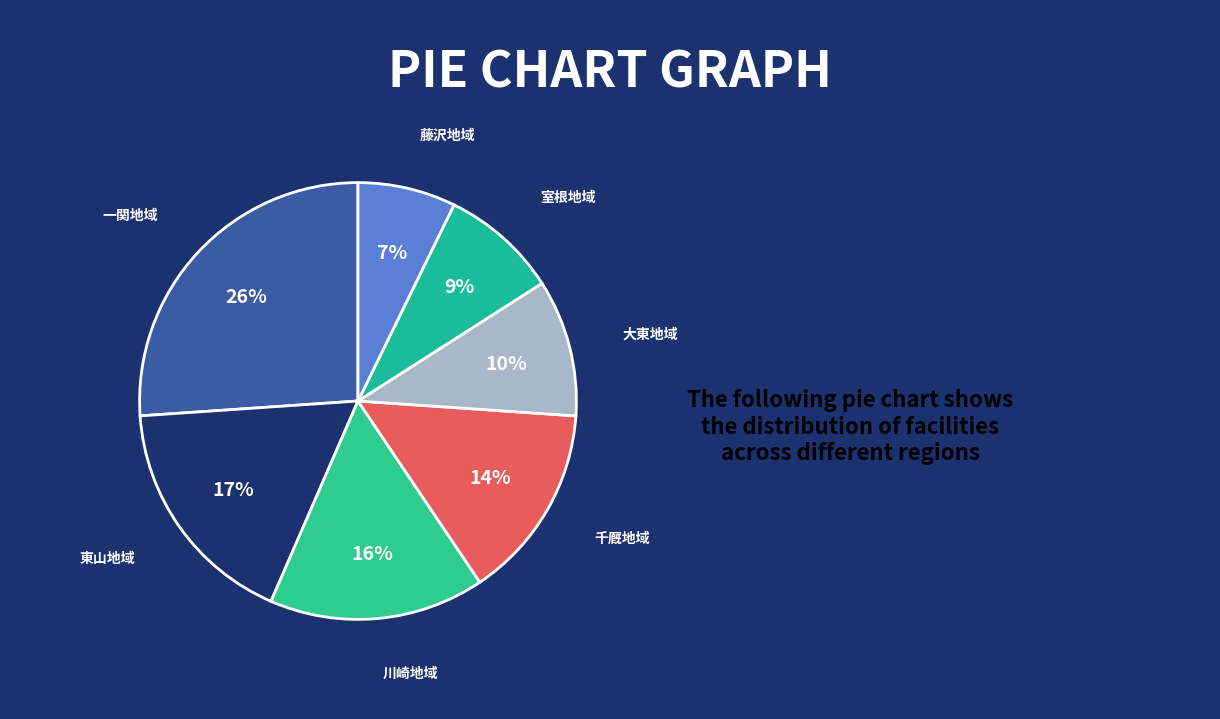

True or false: 東山地域 accounts for 32% of the total.

False